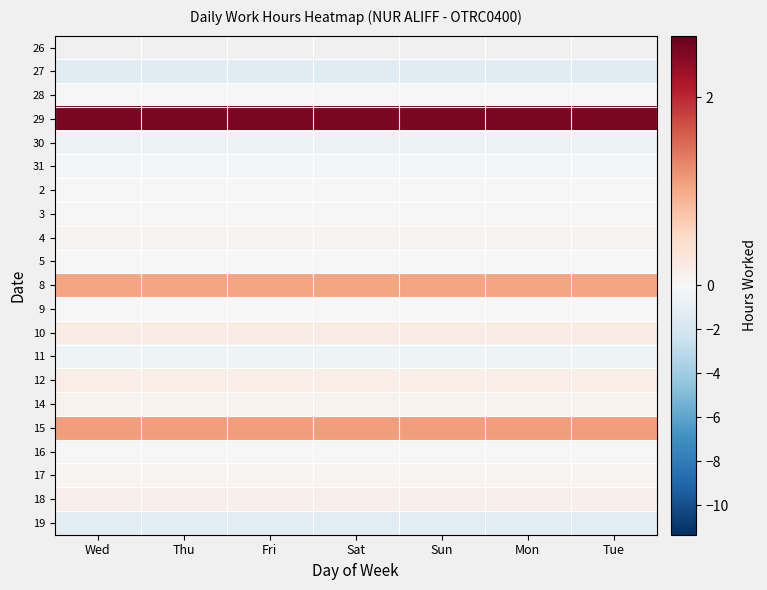

The 9 series shows -0.0 at Mon. True or false?

False